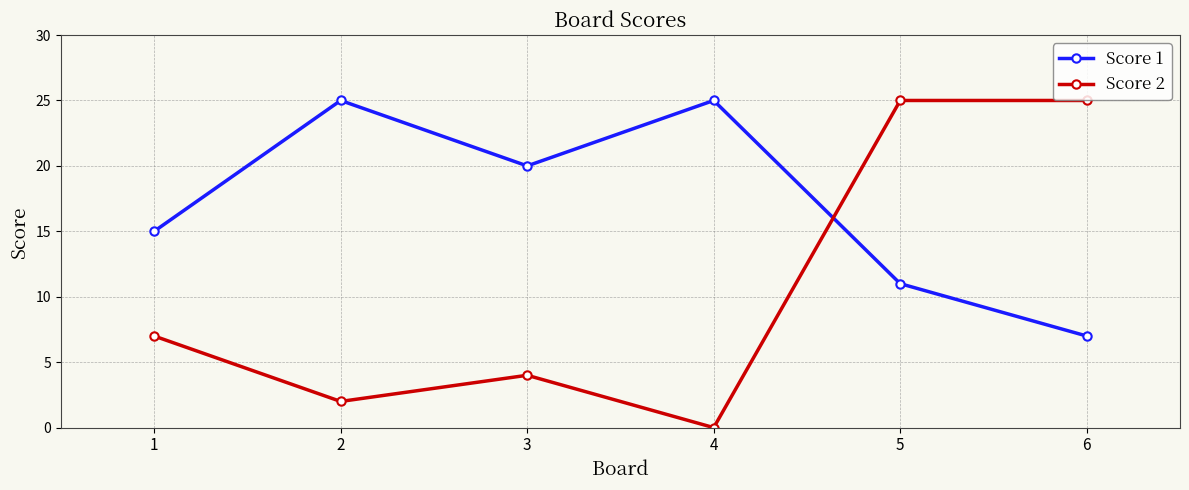

What are all the series names shown in the legend?

Score 1, Score 2